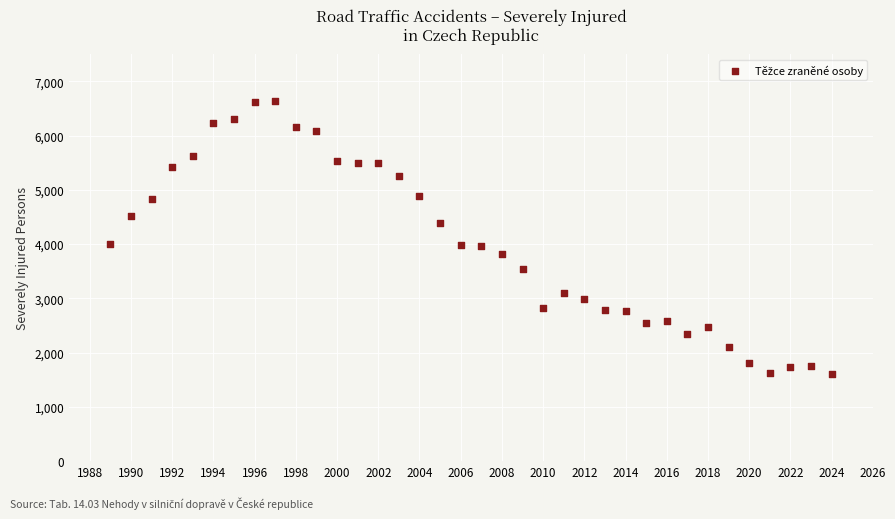

What is the range of Y values (max minus min)?

5023